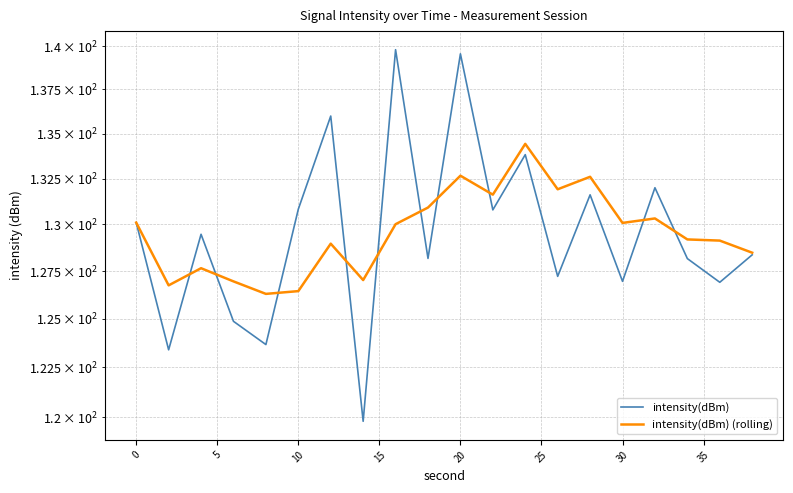

How many interior local valleys does the intensity(dBm) series have?

8